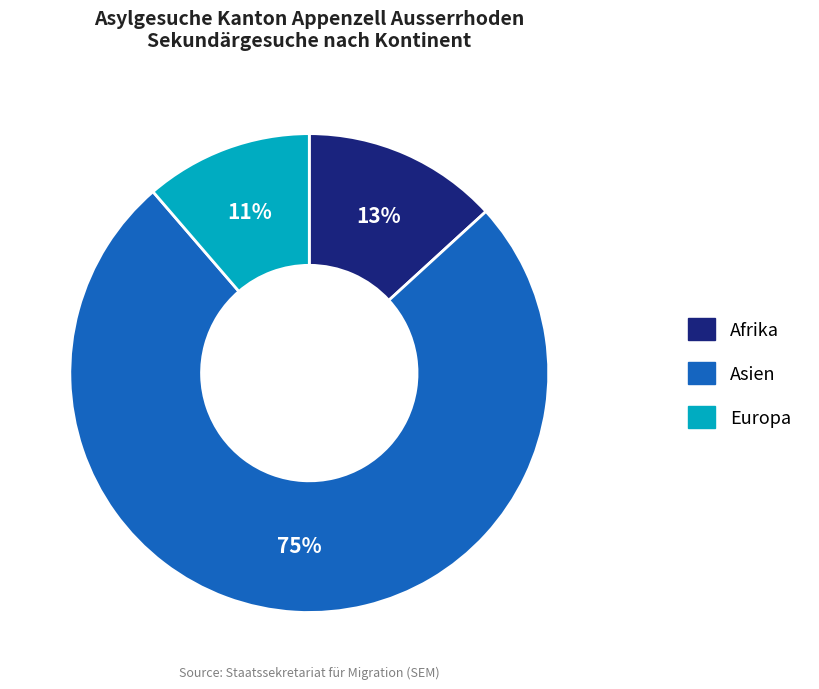

To the nearest percent, what percentage of the pie is Afrika?

13%